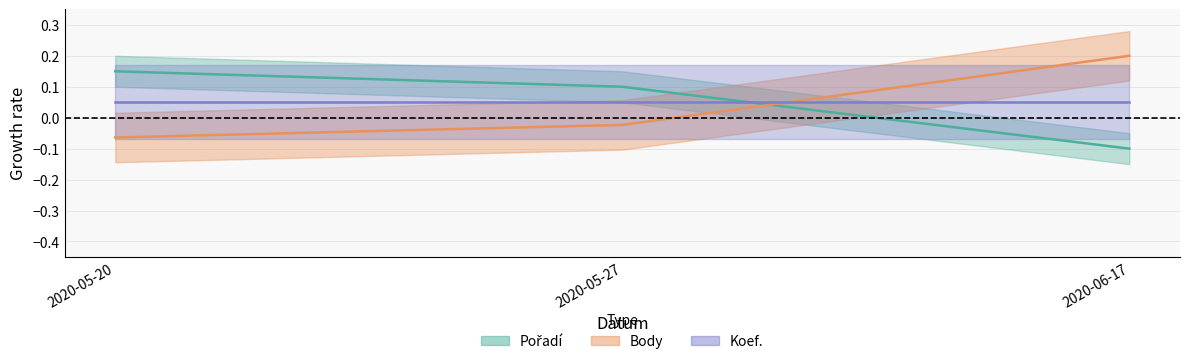

What is the approximate value of Pořadí at 2020-06-17?

-0.1